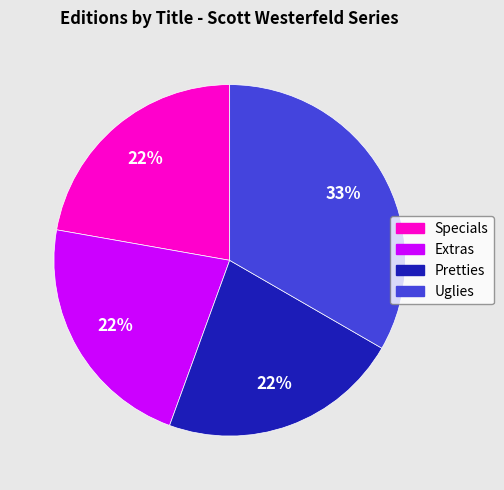

The Specials slice represents 11% of the pie. True or false?

False